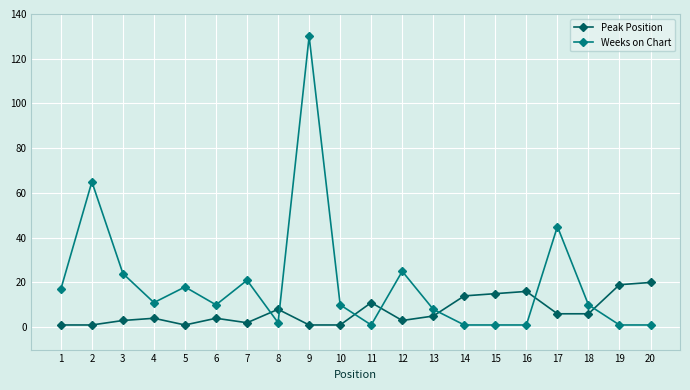

List the series in order of their overall mean, highest first.

Weeks on Chart, Peak Position